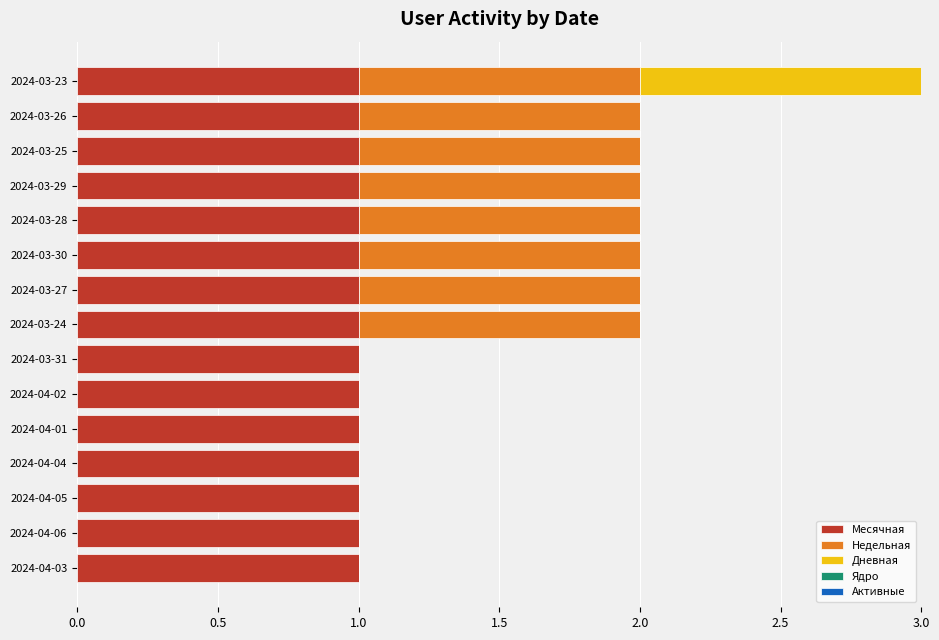

The Месячная series shows 1 at 2024-03-24. True or false?

True